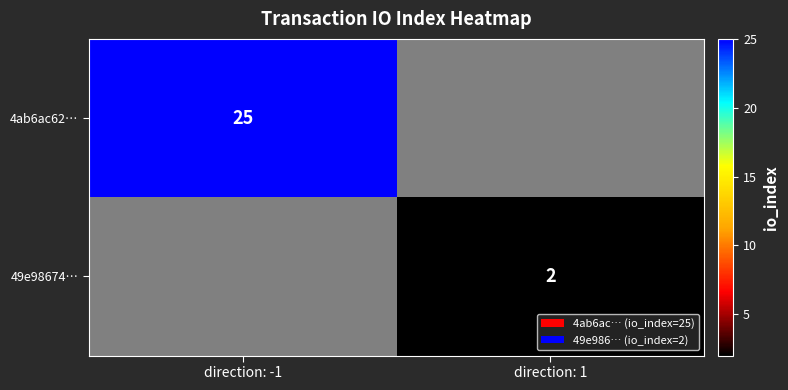

True or false: 49e98674… has a value of 1 at direction: 1.

False